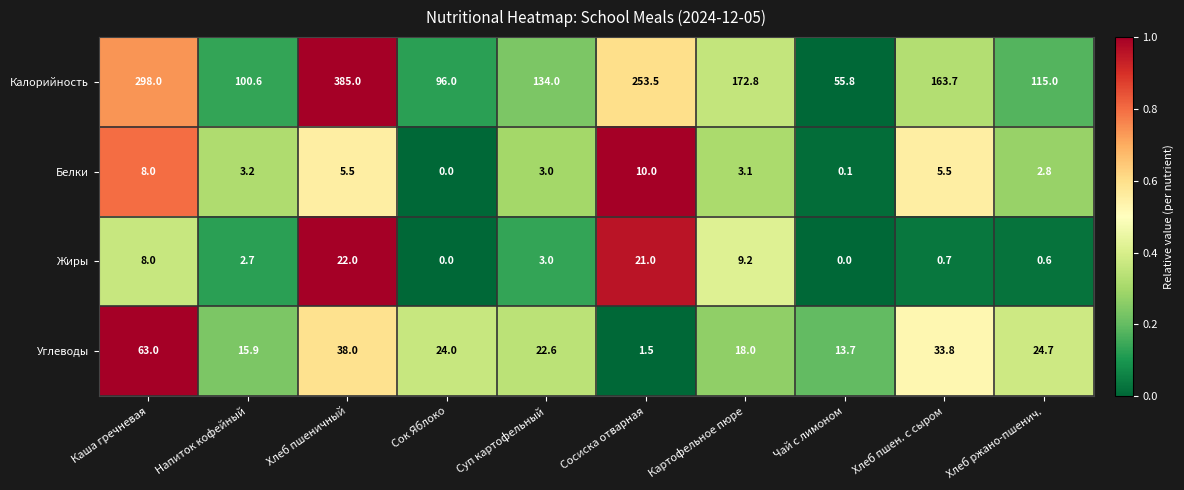

Is it true that Калорийность equals 172.8 at Картофельное пюре?

True